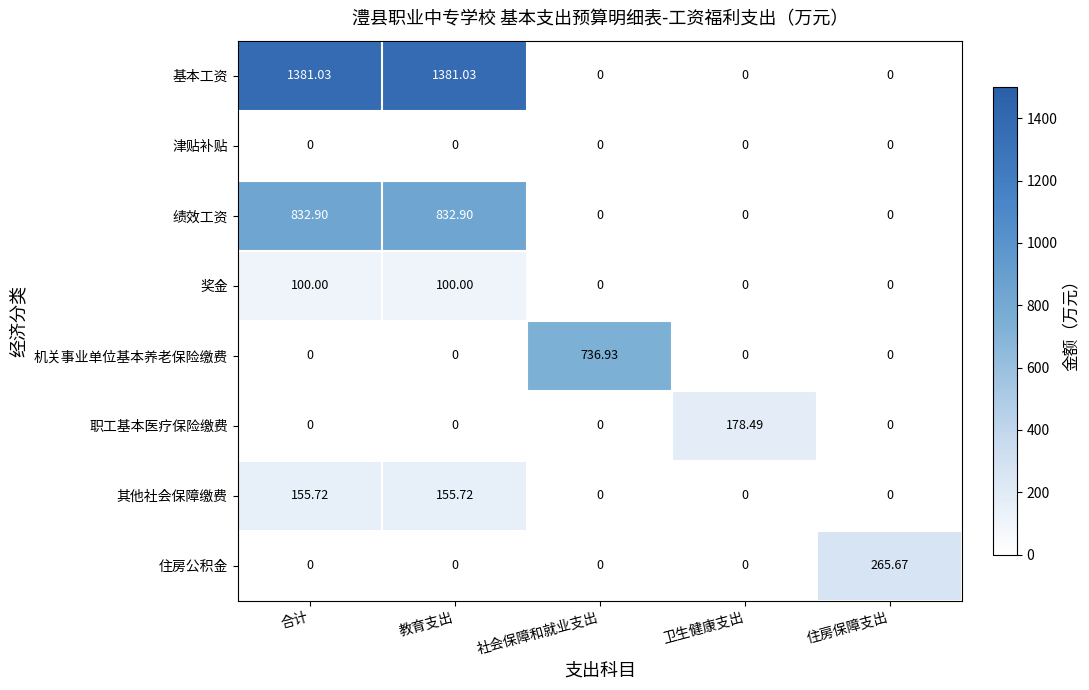

Which series has the largest total across all categories?

基本工资